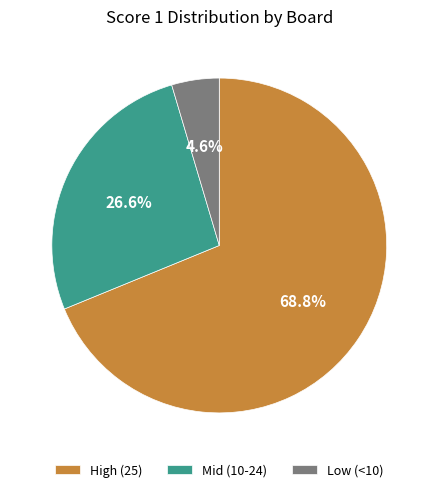

Do Mid (10-24) and Low (<10) together represent more than half of the pie?

No